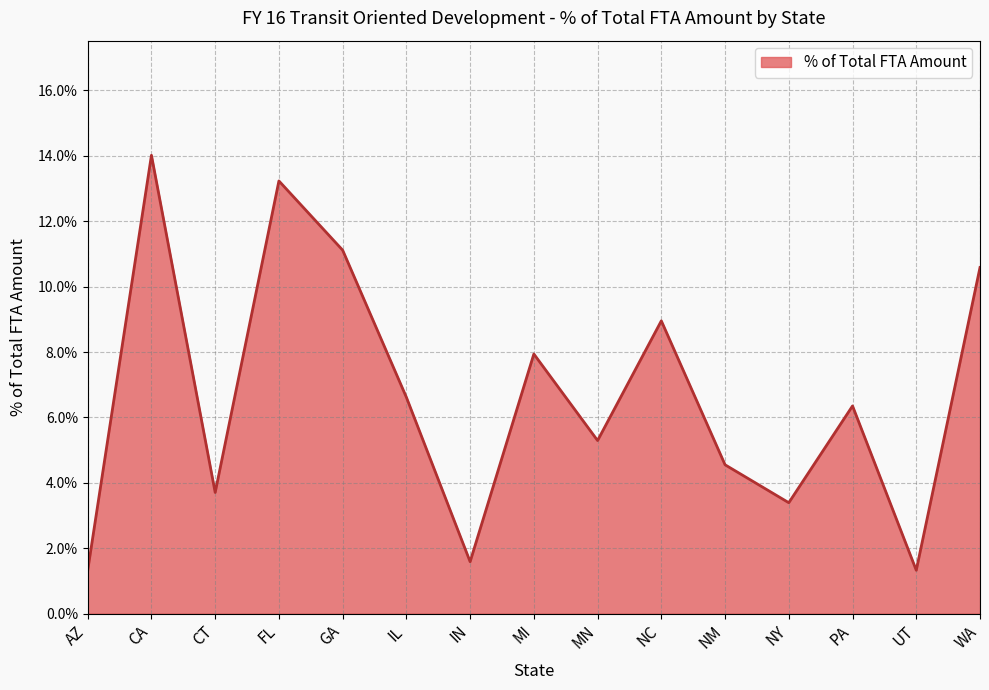

How many categories are shown in the chart?

15